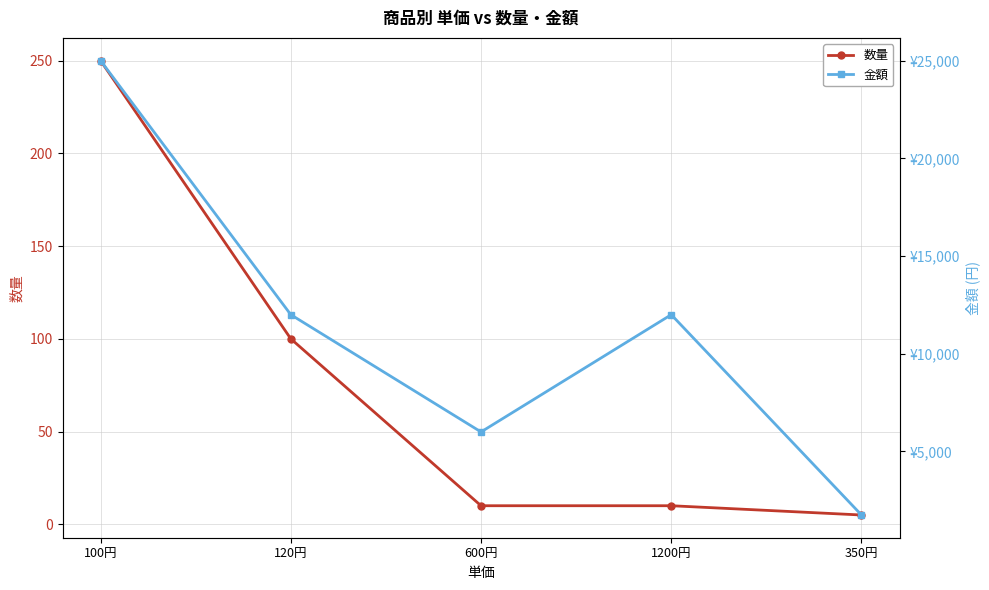

At 100円, list the series in order from largest to smallest.

金額, 数量